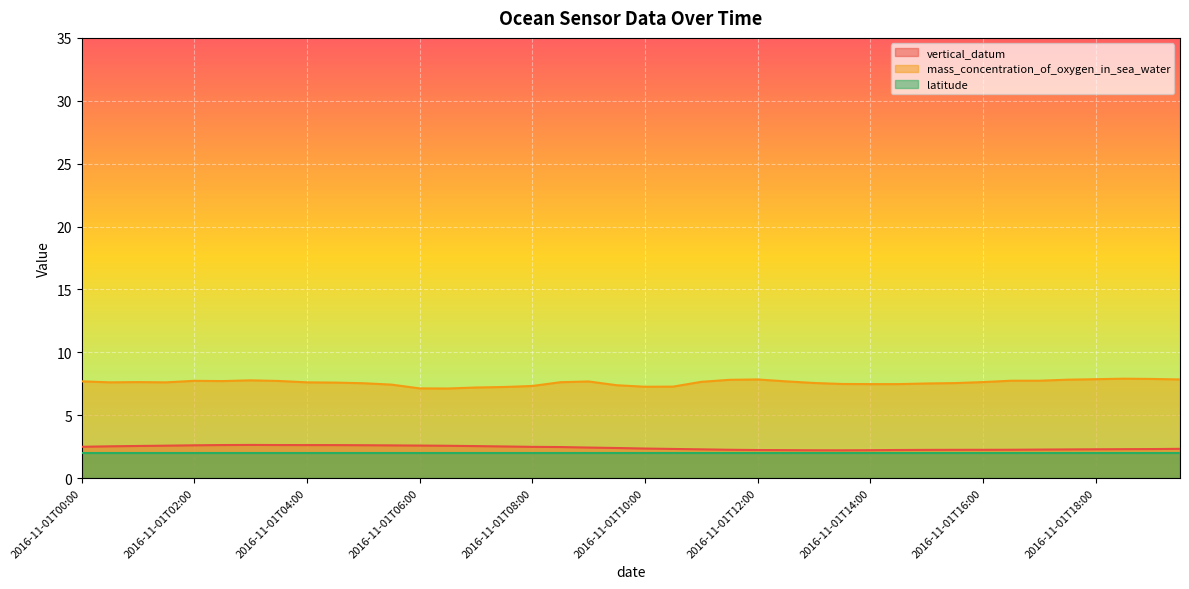

Is the value of mass_concentration_of_oxygen_in_sea_water at 2016-11-01T00:00 greater than the value of vertical_datum at 2016-11-01T00:00?

Yes